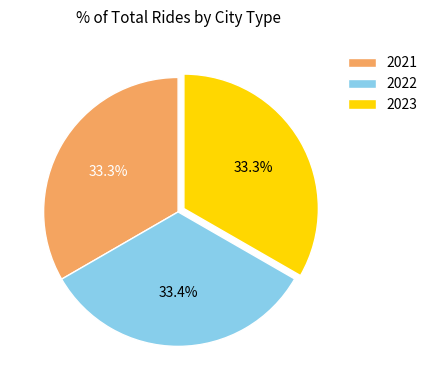

What percentage is the 2022 slice, to the nearest percent?

33%